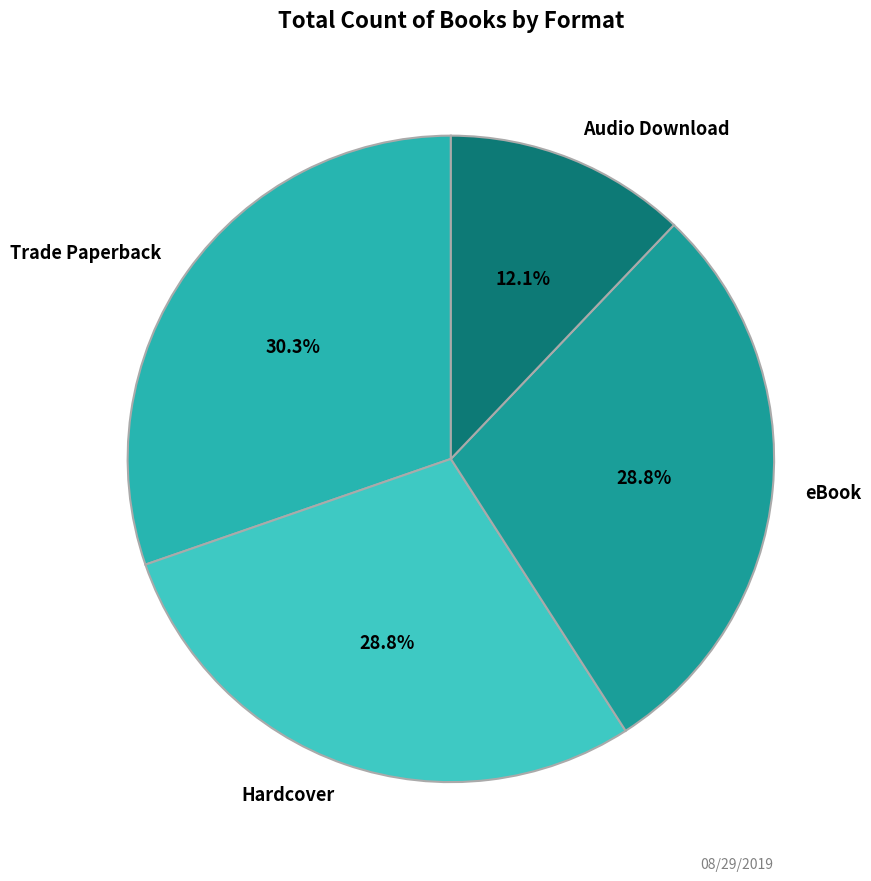

Which category has the biggest portion of the pie?

Trade Paperback